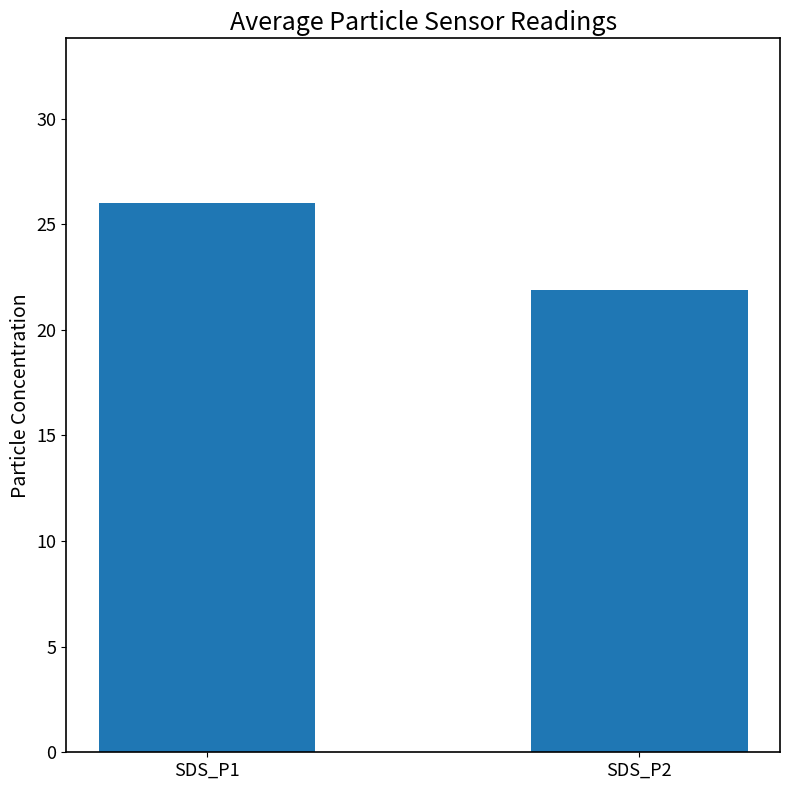

How many values are below 26?

1